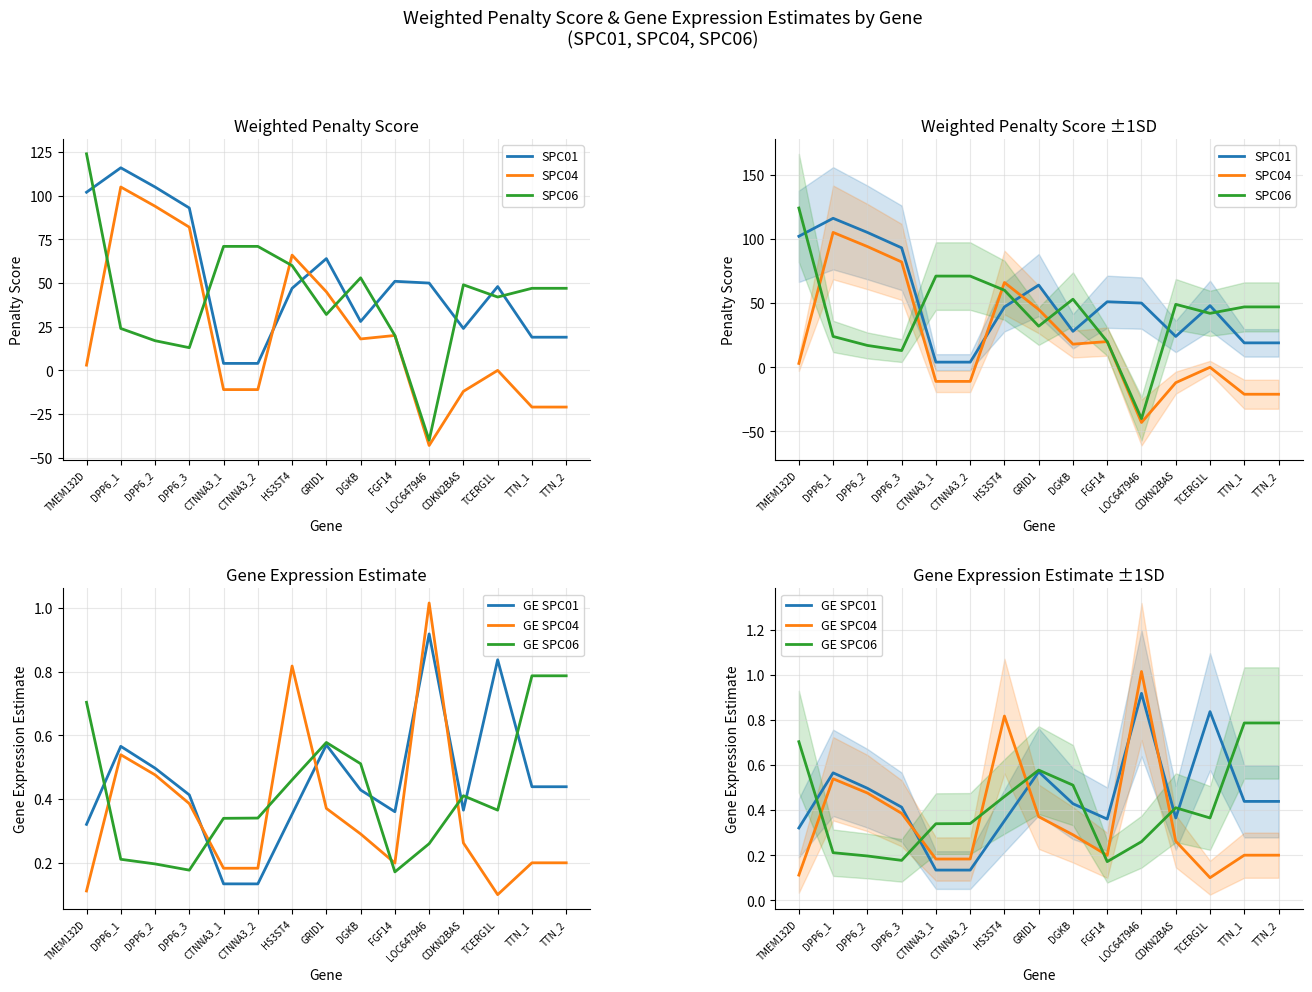

True or false: GE SPC04 has a value of 0.0 at TMEM132D.

False